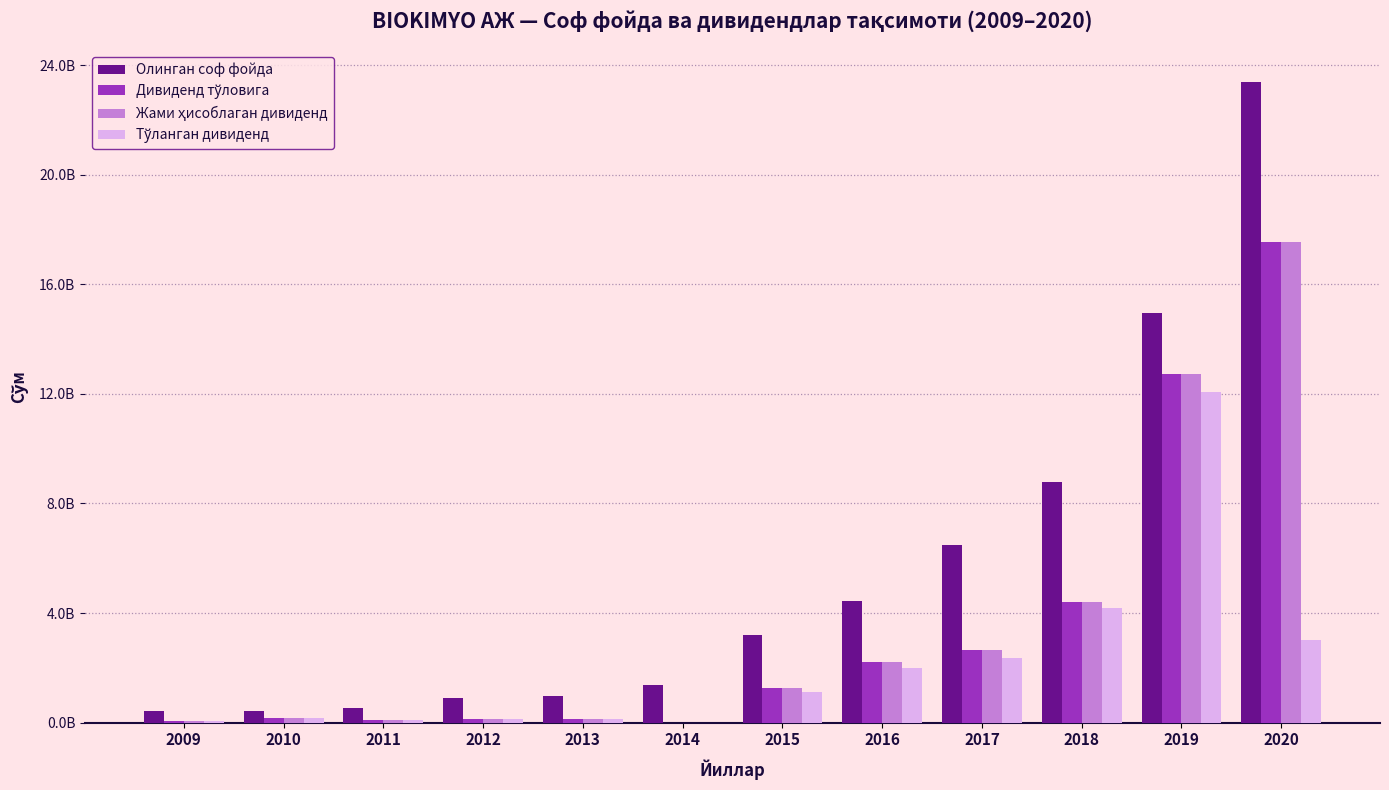

Are the bars grouped side by side (vs. stacked)?

Yes